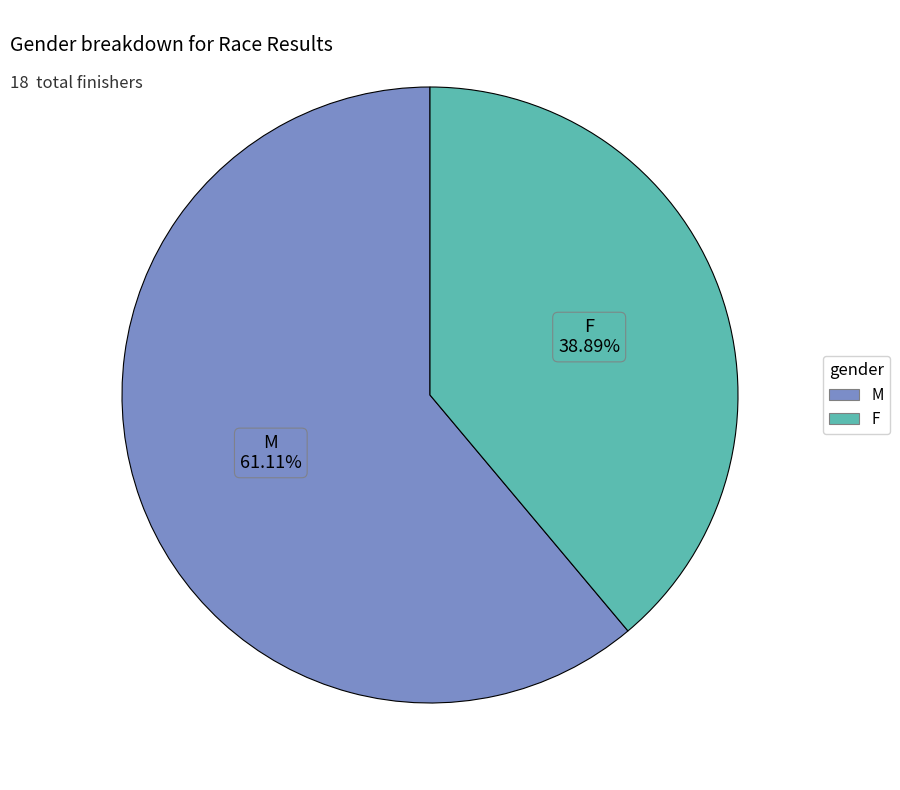

To the nearest percent, what portion does F represent?

39%